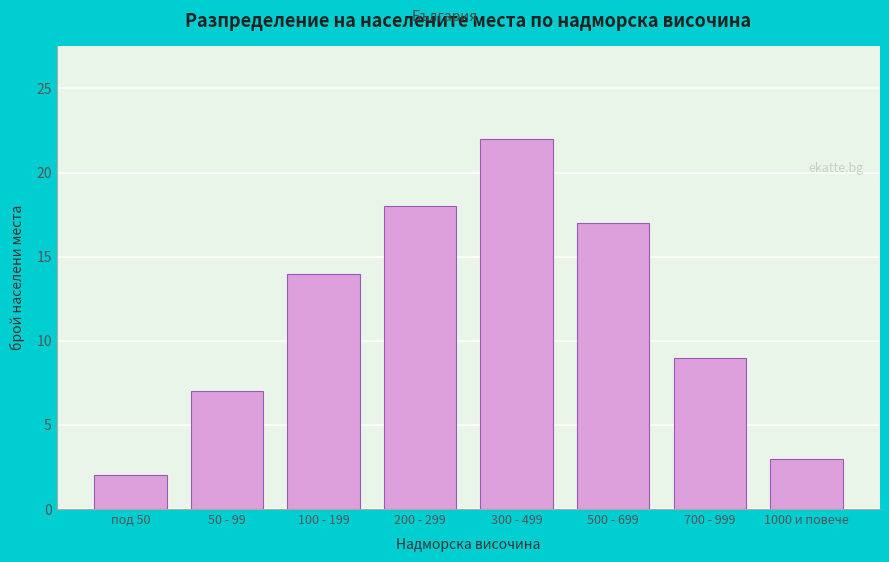

Reading left to right, transcribe all the data shown in this chart.

2	7	14	18	22	17	9	3